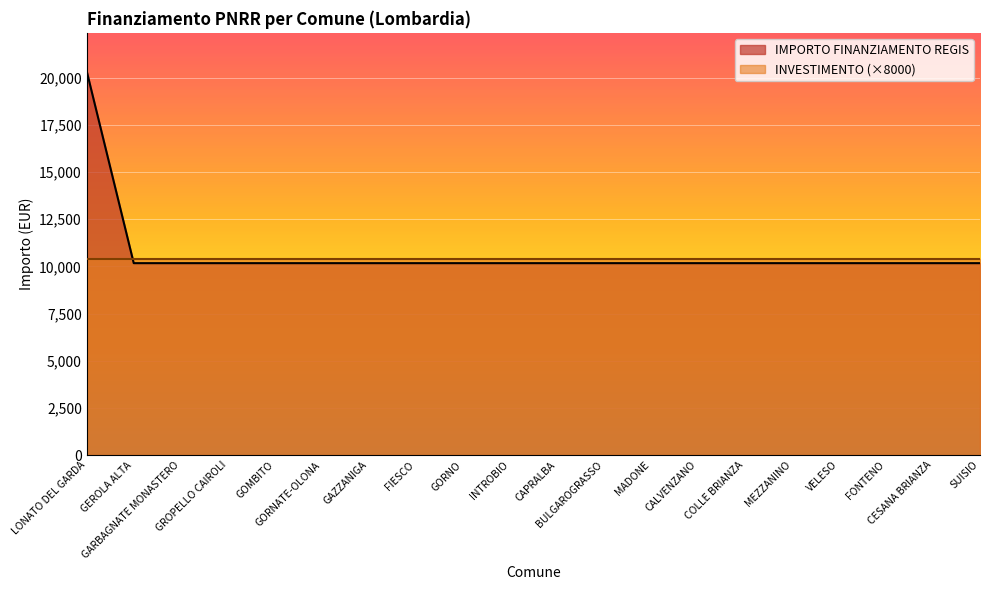

Rank the categories by value from highest to lowest.

LONATO DEL GARDA, GEROLA ALTA, GARBAGNATE MONASTERO, GROPELLO CAIROLI, GOMBITO, GORNATE-OLONA, GAZZANIGA, FIESCO, GORNO, INTROBIO, CAPRALBA, BULGAROGRASSO, MADONE, CALVENZANO, COLLE BRIANZA, MEZZANINO, VELESO, FONTENO, CESANA BRIANZA, SUISIO